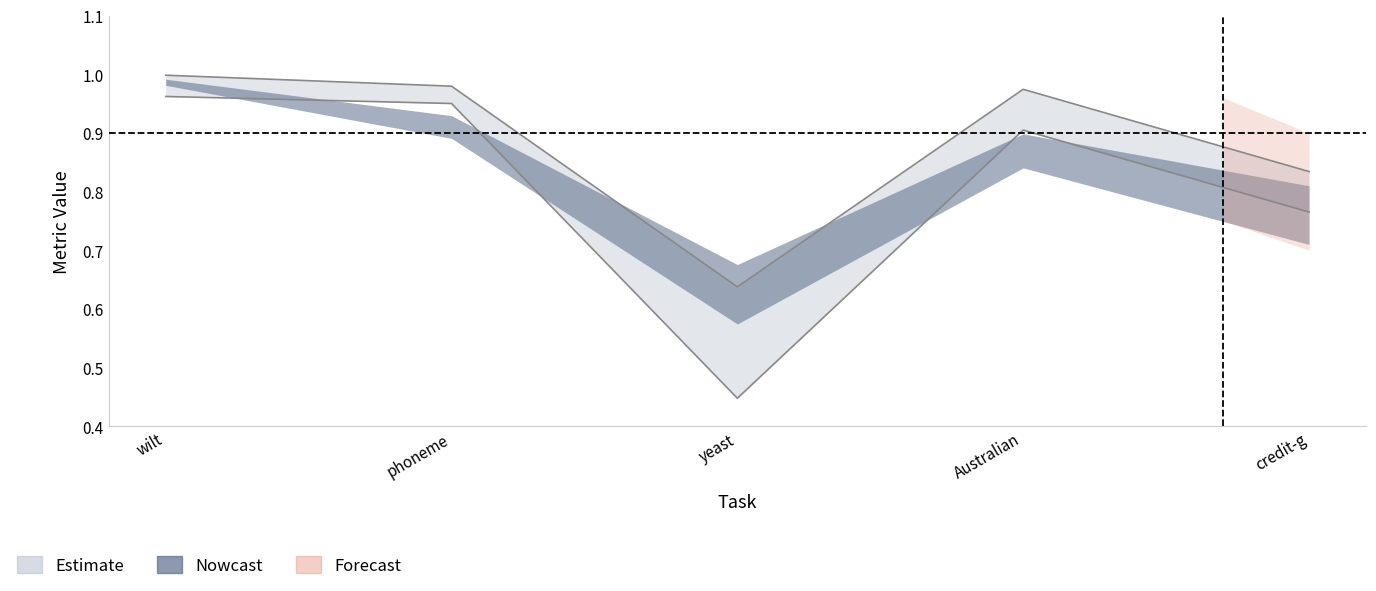

Is the value of auc_upper at wilt greater than the value of auc_lower at phoneme?

Yes